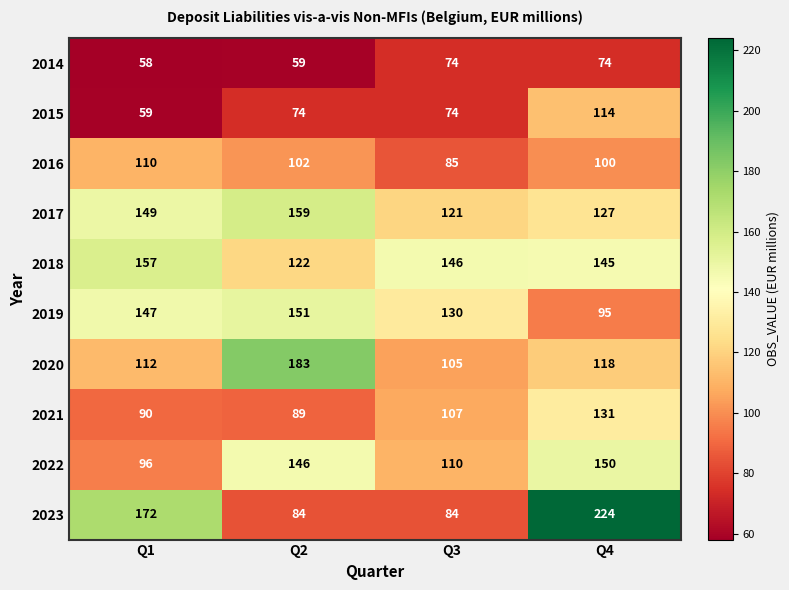

True or false: 2017 has a value of 75 at Q3.

False